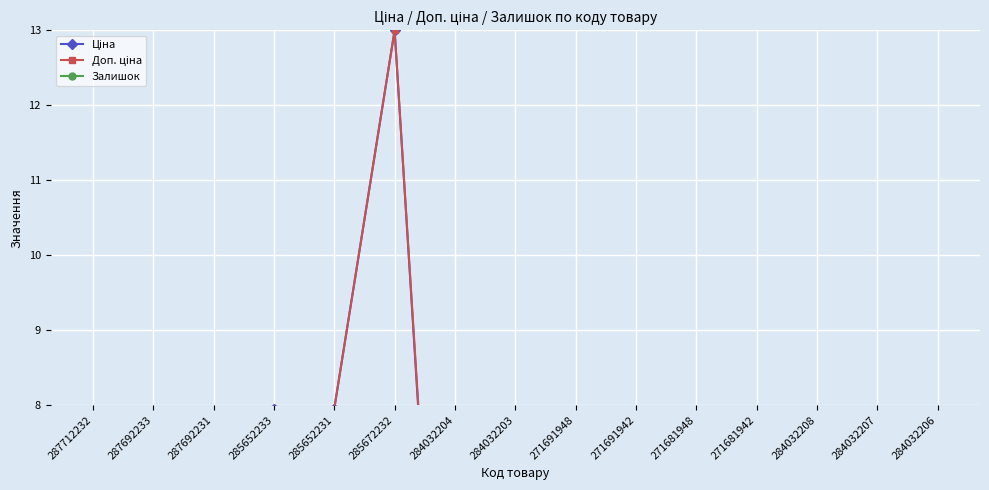

Rank the series at 284032203 from lowest to highest value.

Ціна, Доп. ціна, Залишок